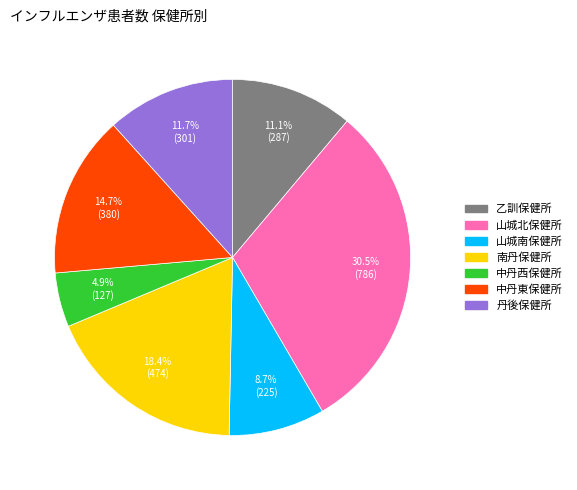

Rank the categories by value from lowest to highest.

中丹西保健所, 山城南保健所, 乙訓保健所, 丹後保健所, 中丹東保健所, 南丹保健所, 山城北保健所